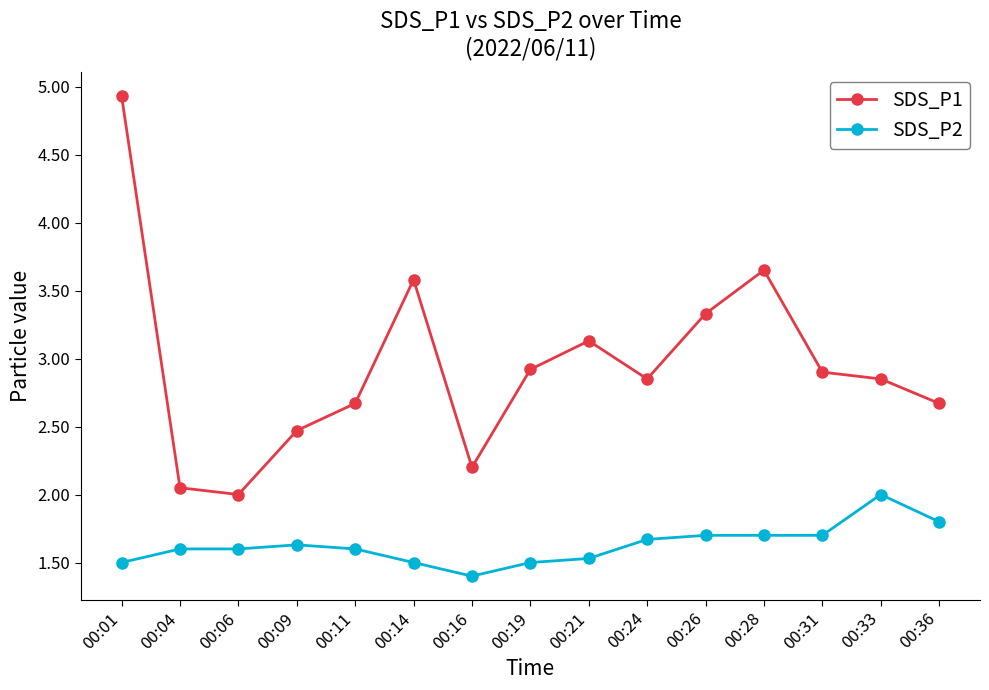

How many interior local peaks does the SDS_P1 series have?

3